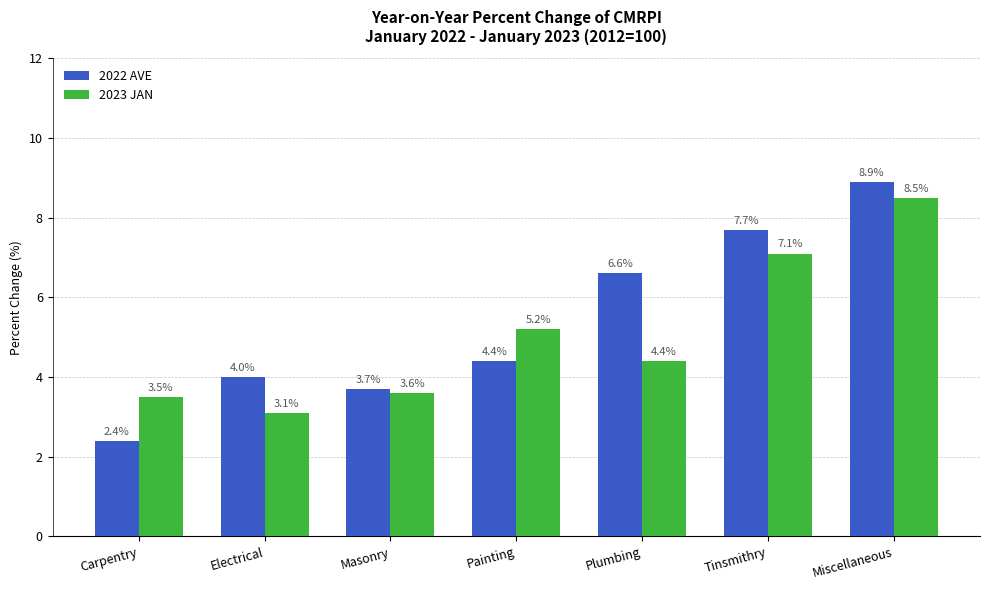

Count the number of categories in the chart.

7